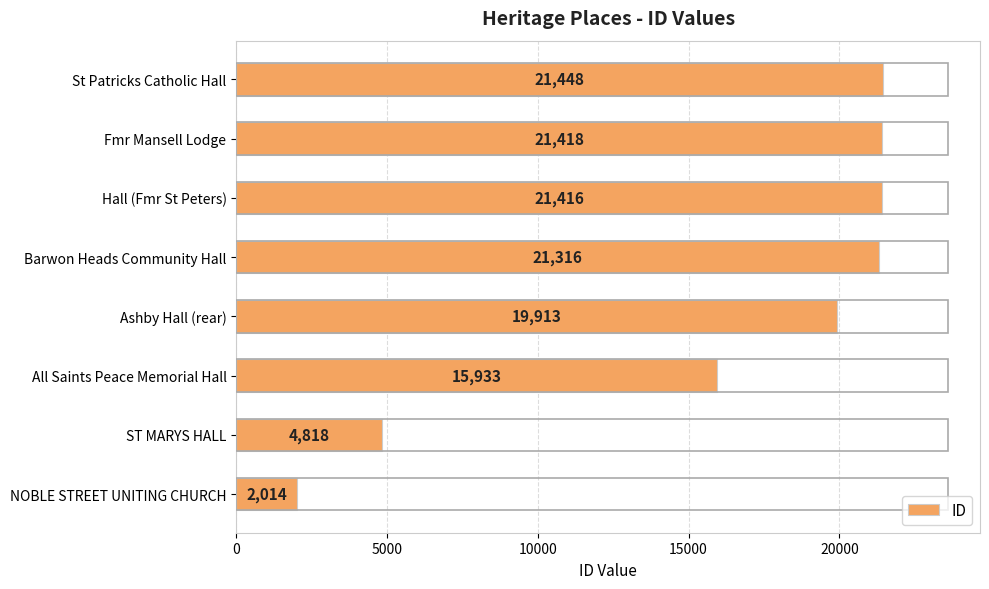

What is the difference between the maximum and minimum values?

19434